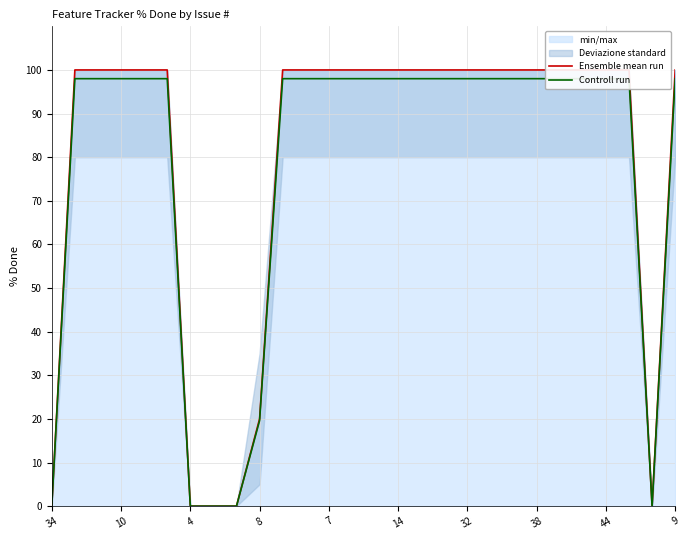

What is the average value of the Controll run series?

77.7